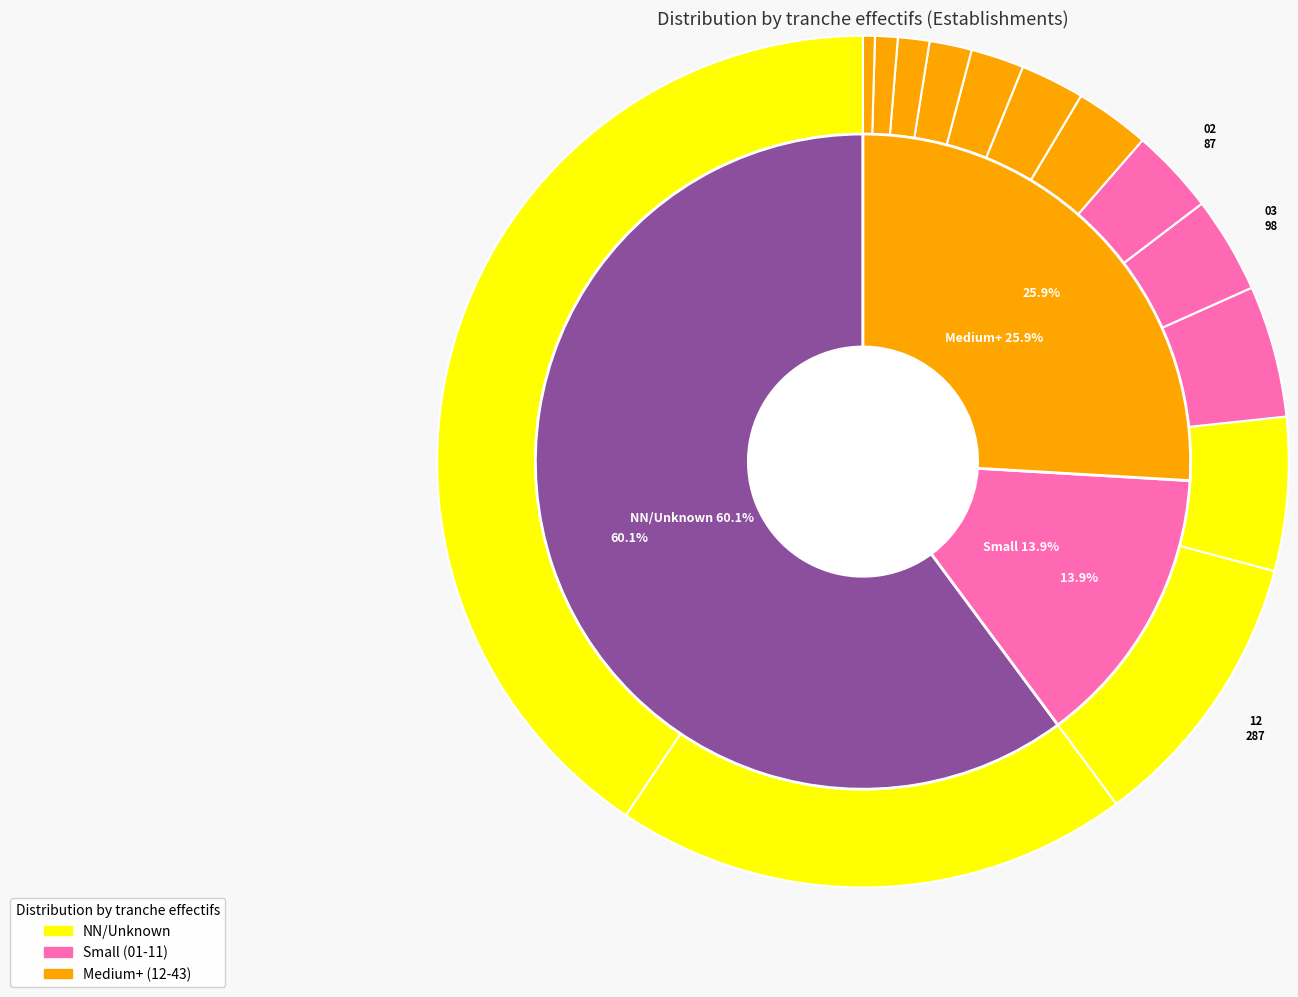

Count the number of slices in the pie.

14